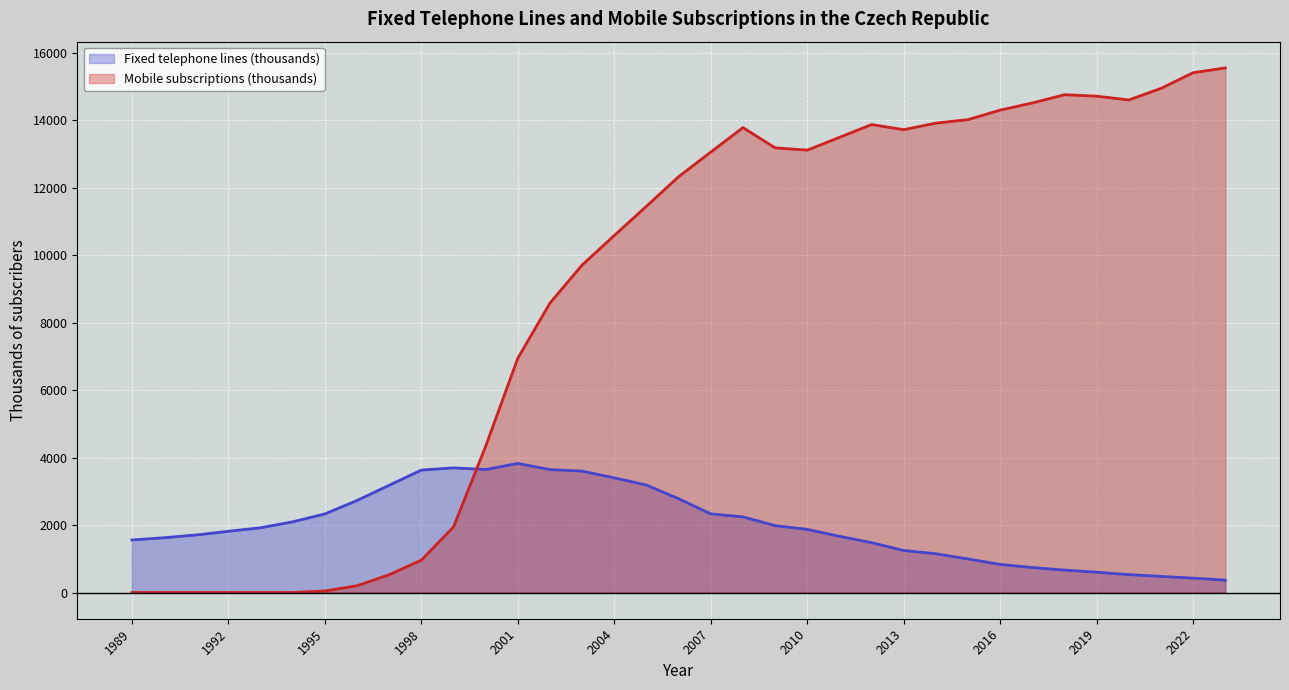

True or false: Mobile subscriptions (thousands) and Fixed telephone lines (thousands) intersect in this chart.

True